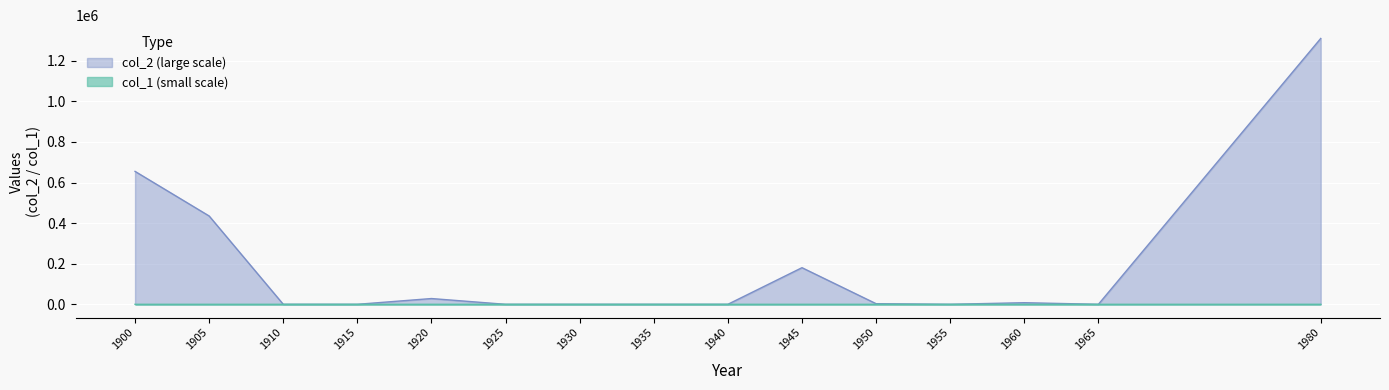

The value of col_2 at 1925 is 0. True or false?

True